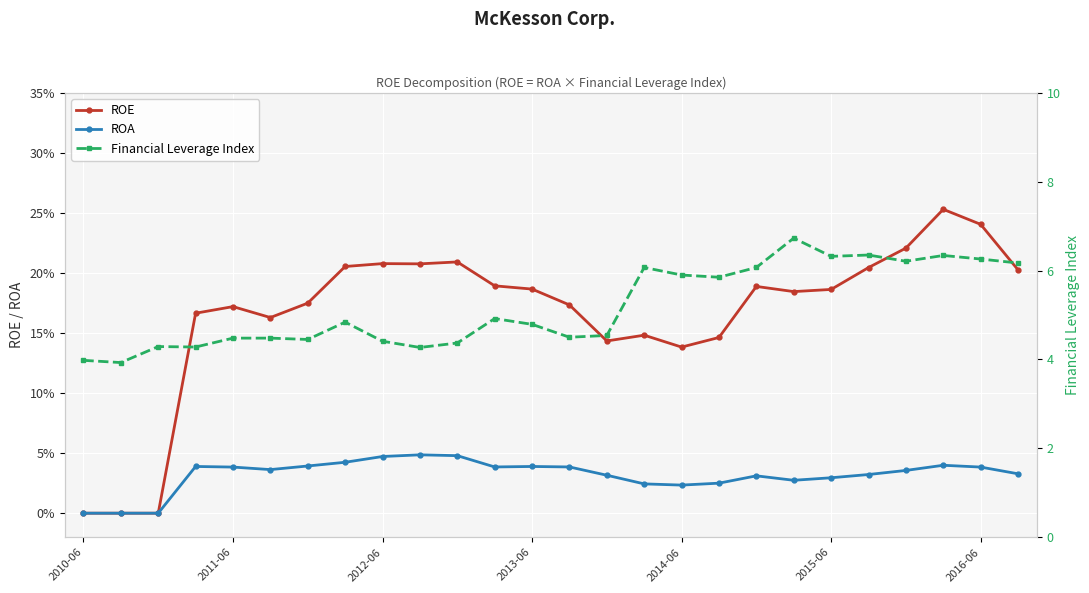

Which series has the largest range (max minus min)?

Financial Leverage Index